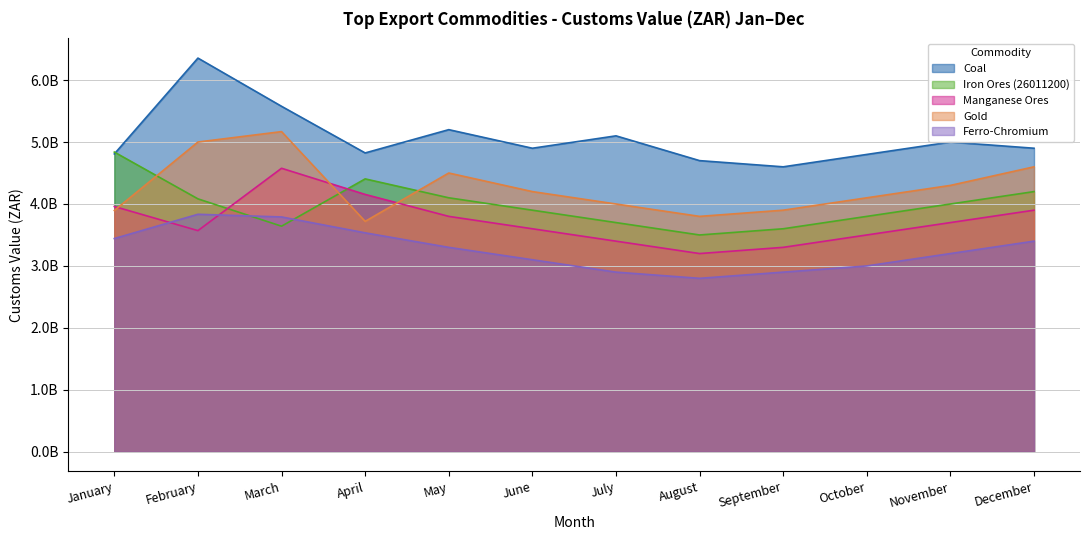

What is the maximum value shown in the chart?

6355119144